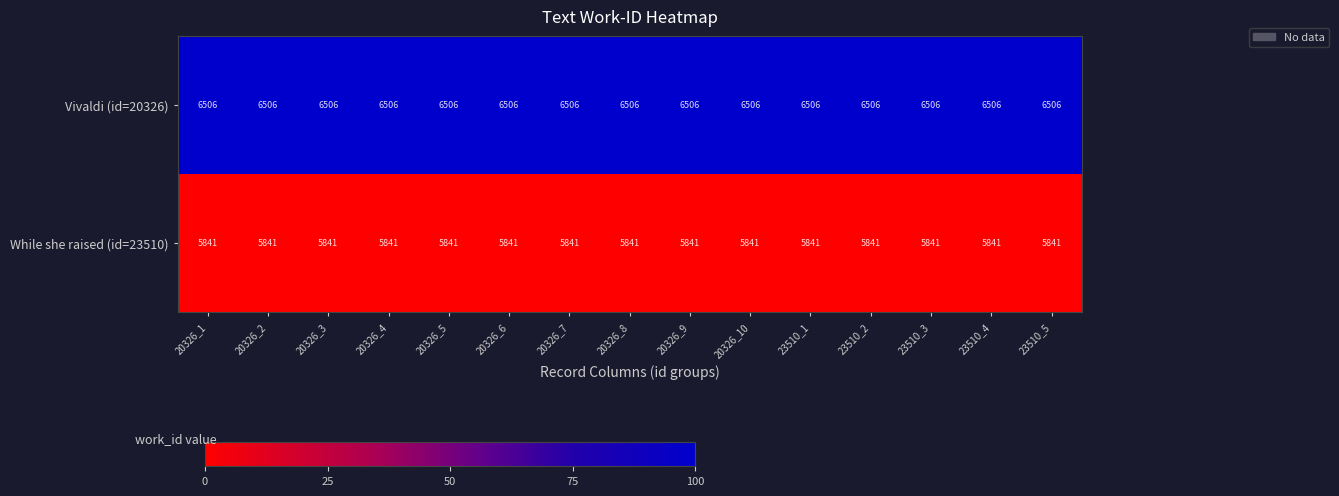

List the series in order of their peak value, highest first.

Vivaldi (id=20326), While she raised (id=23510)